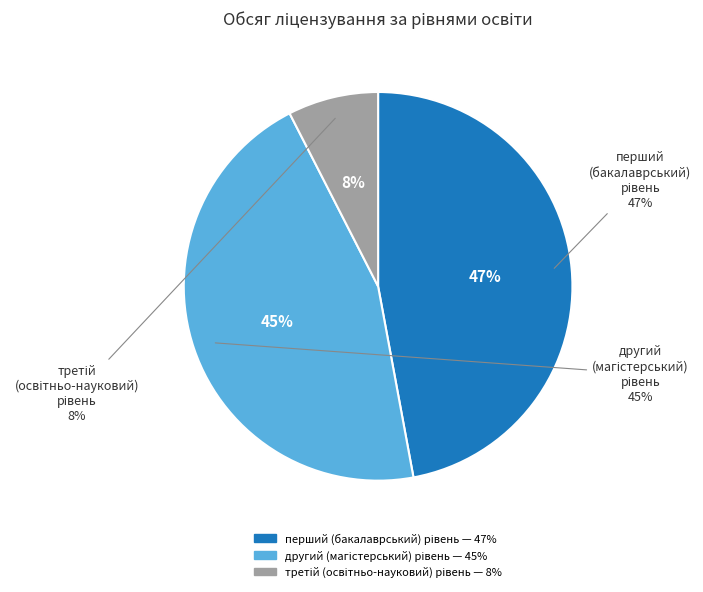

Which category has the biggest portion of the pie?

перший
(бакалаврський)
рівень